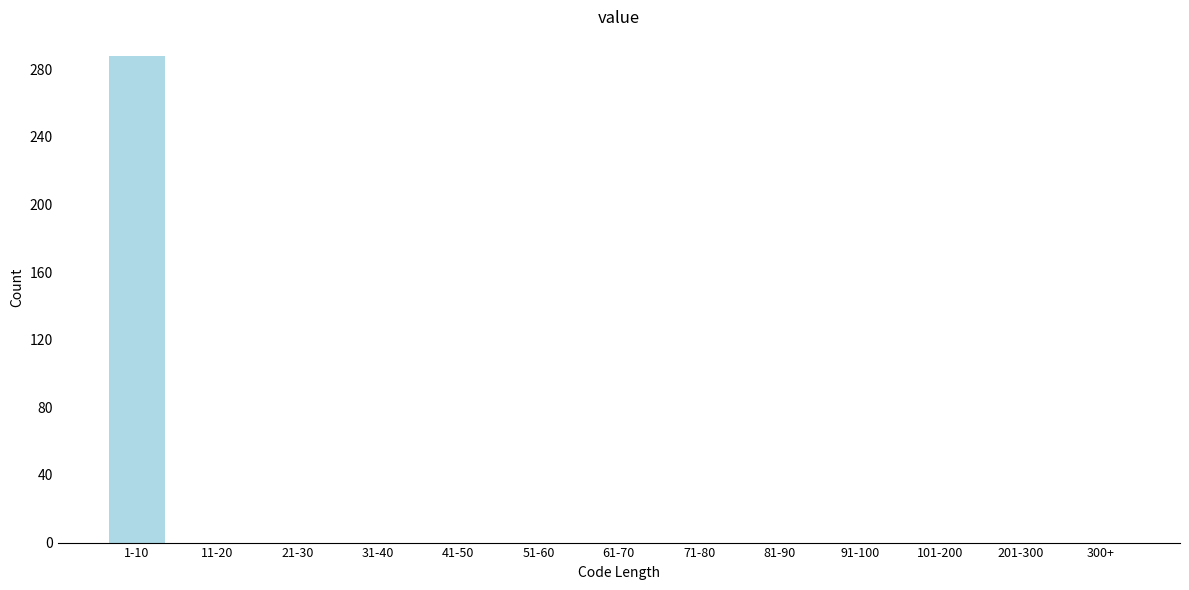

Reading left to right, extract all data points from this chart.

1-10=288	11-20=0	21-30=0	31-40=0	41-50=0	51-60=0	61-70=0	71-80=0	81-90=0	91-100=0	101-200=0	201-300=0	300+=0